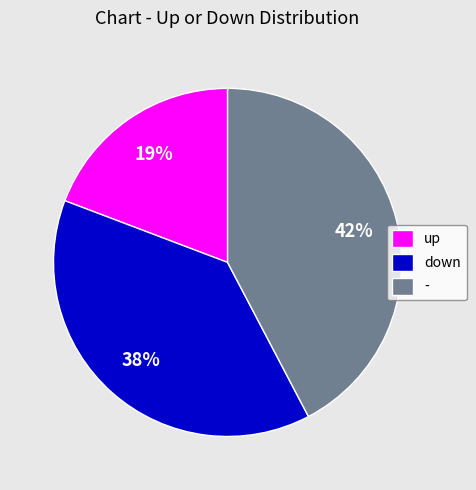

How many slices are in this pie chart?

3